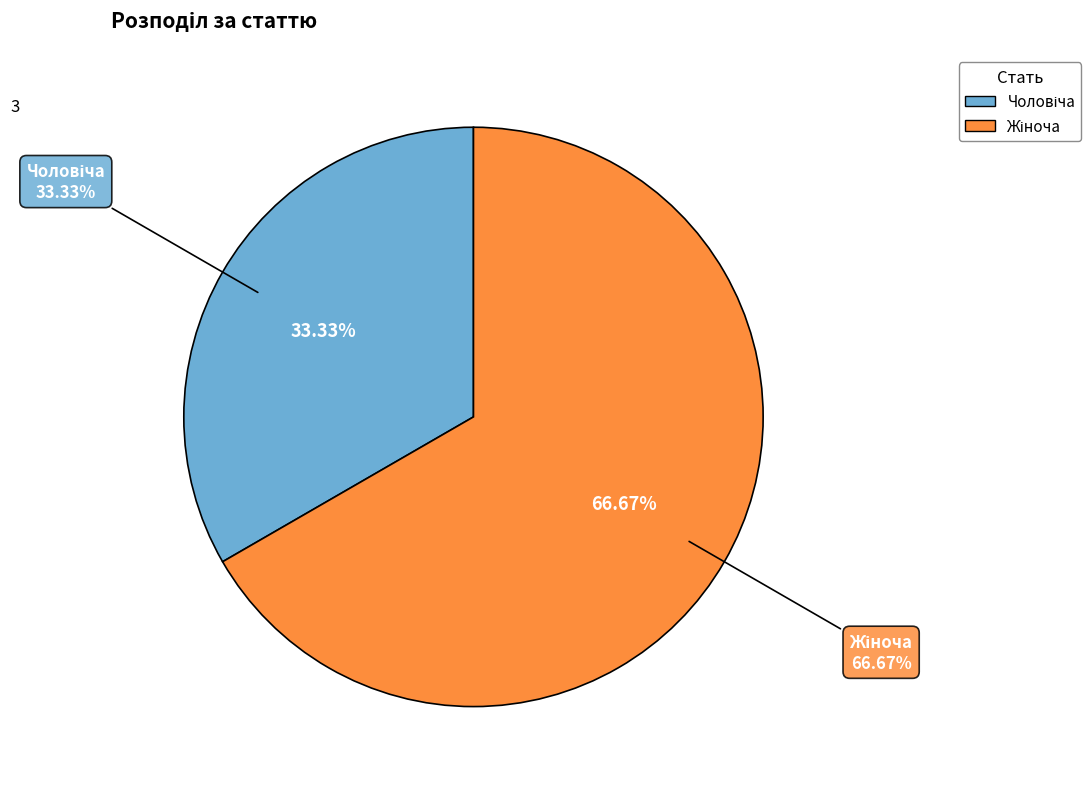

Approximately how many times larger is the value at Жіноча compared to Чоловіча?

2.0